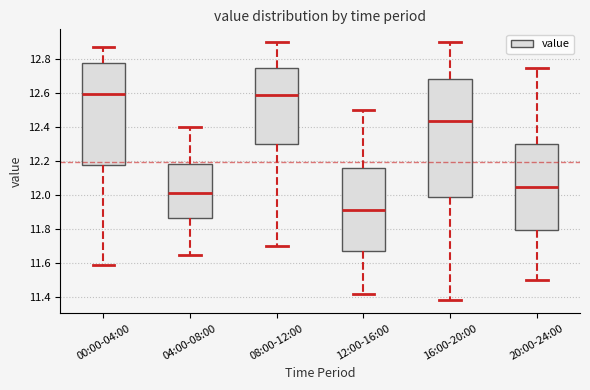

Reading left to right, transcribe this box plot: for each box, give where its median line is, the range the box spans, and where its two whiskers end, as read against the y-axis. The values are not printed on the chart, so give them approximately, as read against the axis.

00:00-04:00: median 12.60, box 12.18 to 12.78, whiskers 11.60 to 12.88
04:00-08:00: median 12.02, box 11.86 to 12.18, whiskers 11.66 to 12.40
08:00-12:00: median 12.60, box 12.30 to 12.76, whiskers 11.70 to 12.90
12:00-16:00: median 11.92, box 11.68 to 12.16, whiskers 11.42 to 12.50
16:00-20:00: median 12.44, box 11.98 to 12.68, whiskers 11.38 to 12.90
20:00-24:00: median 12.06, box 11.80 to 12.30, whiskers 11.50 to 12.76